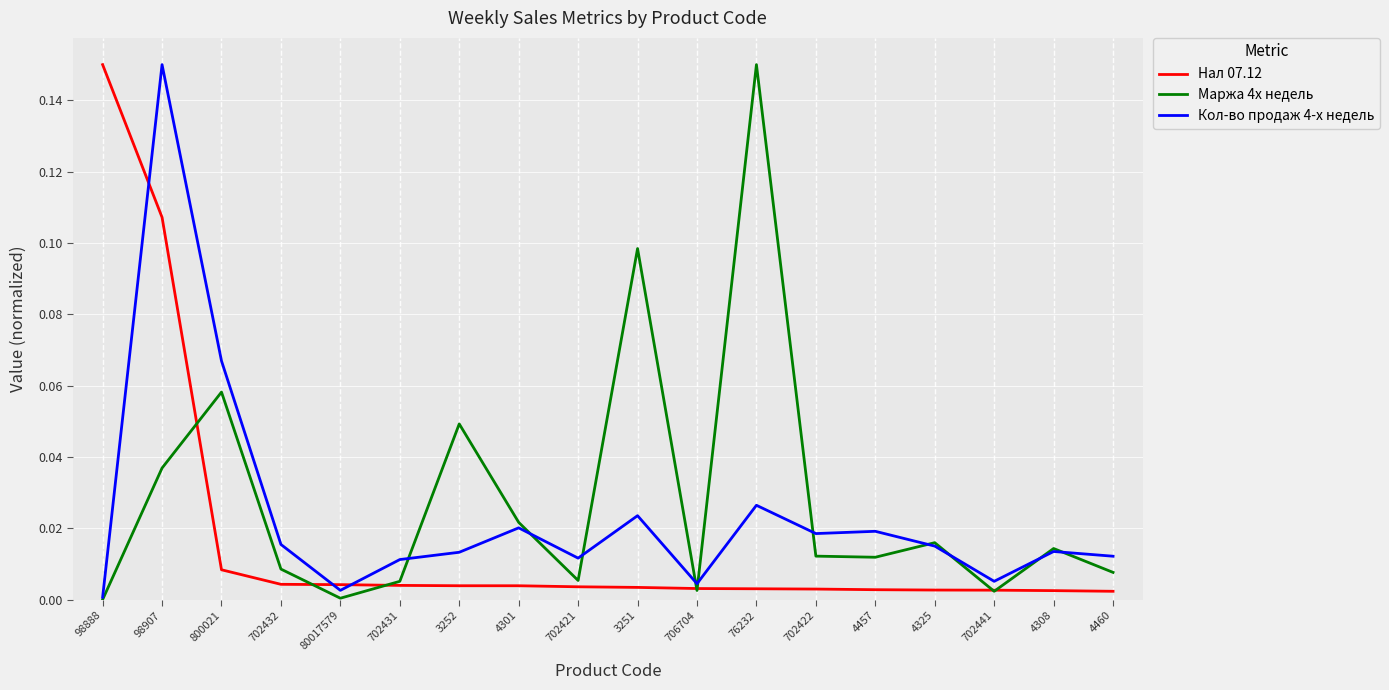

Which category has the highest value in the Кол-во продаж 4-х недель series?

98907